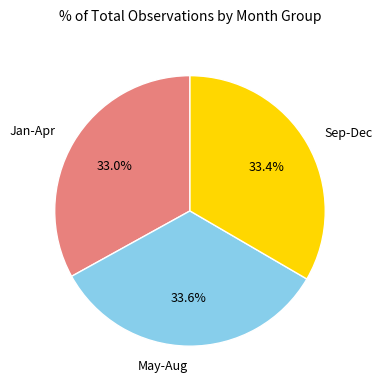

What is the ratio of the value at Sep-Dec to the value at May-Aug?

1.0